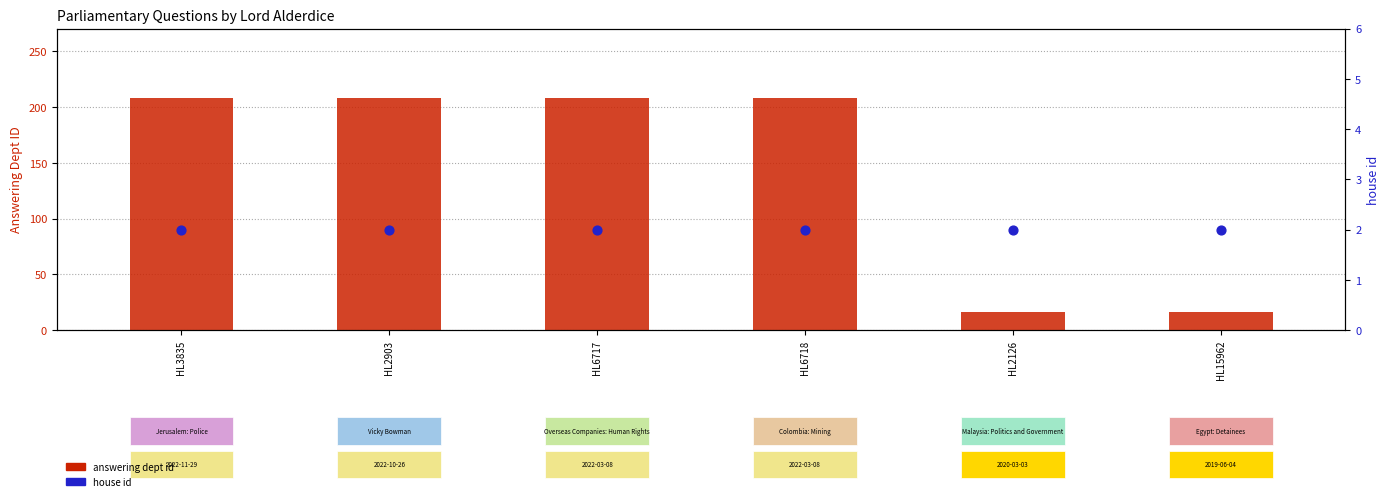

Is the value of answering dept id at HL2903 greater than the value of house id at HL2126?

Yes